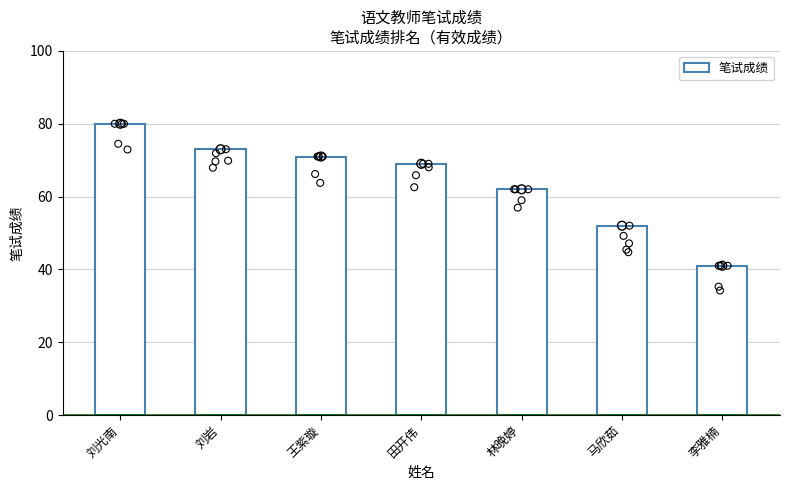

Approximately how many times larger is the value at 王紫璇 compared to 马欣茹?

1.4